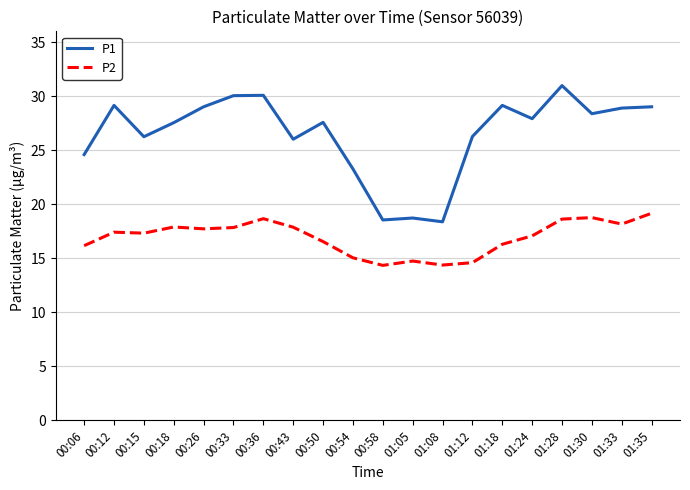

The P2 series shows 26.8 at 00:43. True or false?

False